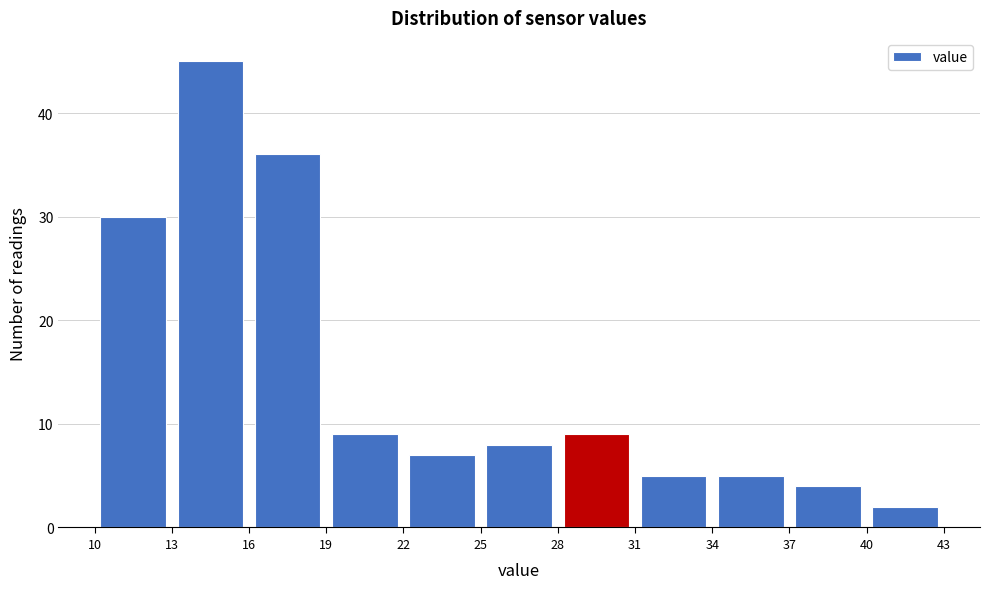

Reading left to right, transcribe this chart: for each bar, give the range it covers on the x-axis and its height. The values are not printed on the chart, so give them approximately, as read against the axis.

10 to 13: 30
13 to 16: 45
16 to 19: 36
19 to 22: 9
22 to 25: 7
25 to 28: 8
28 to 31: 9
31 to 34: 5
34 to 37: 5
37 to 40: 4
40 to 43: 2